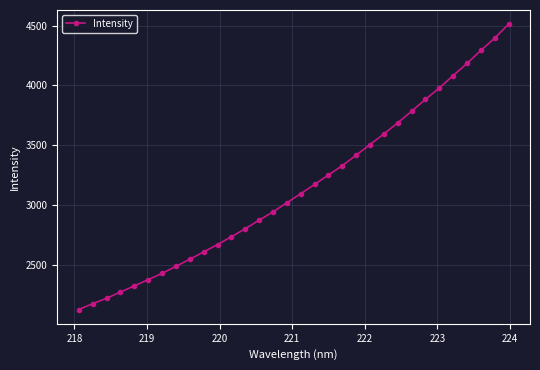

What is the value of the 18th point from the left?

3170.9